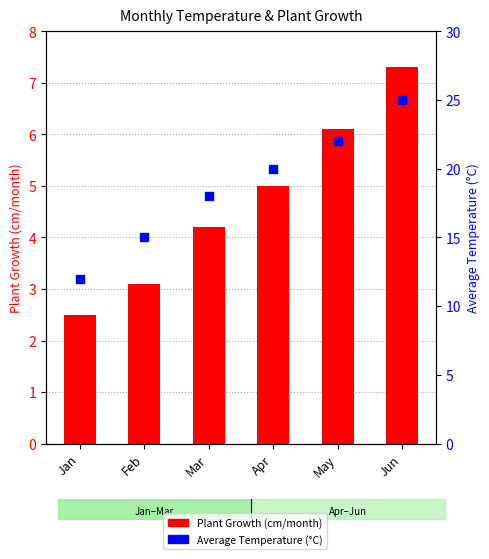

What are all the series names shown in the legend?

Plant Growth (cm/month), Average Temperature (°C)